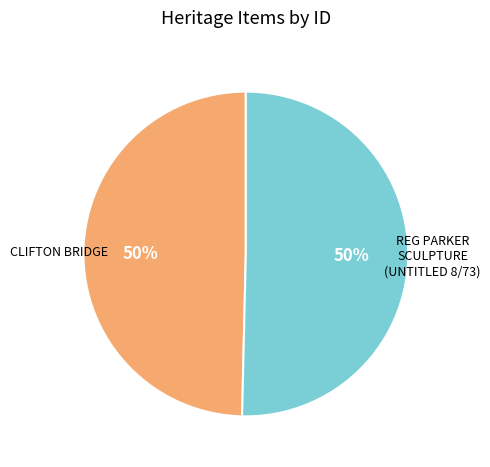

Is it true that CLIFTON BRIDGE is 50% of the pie?

True